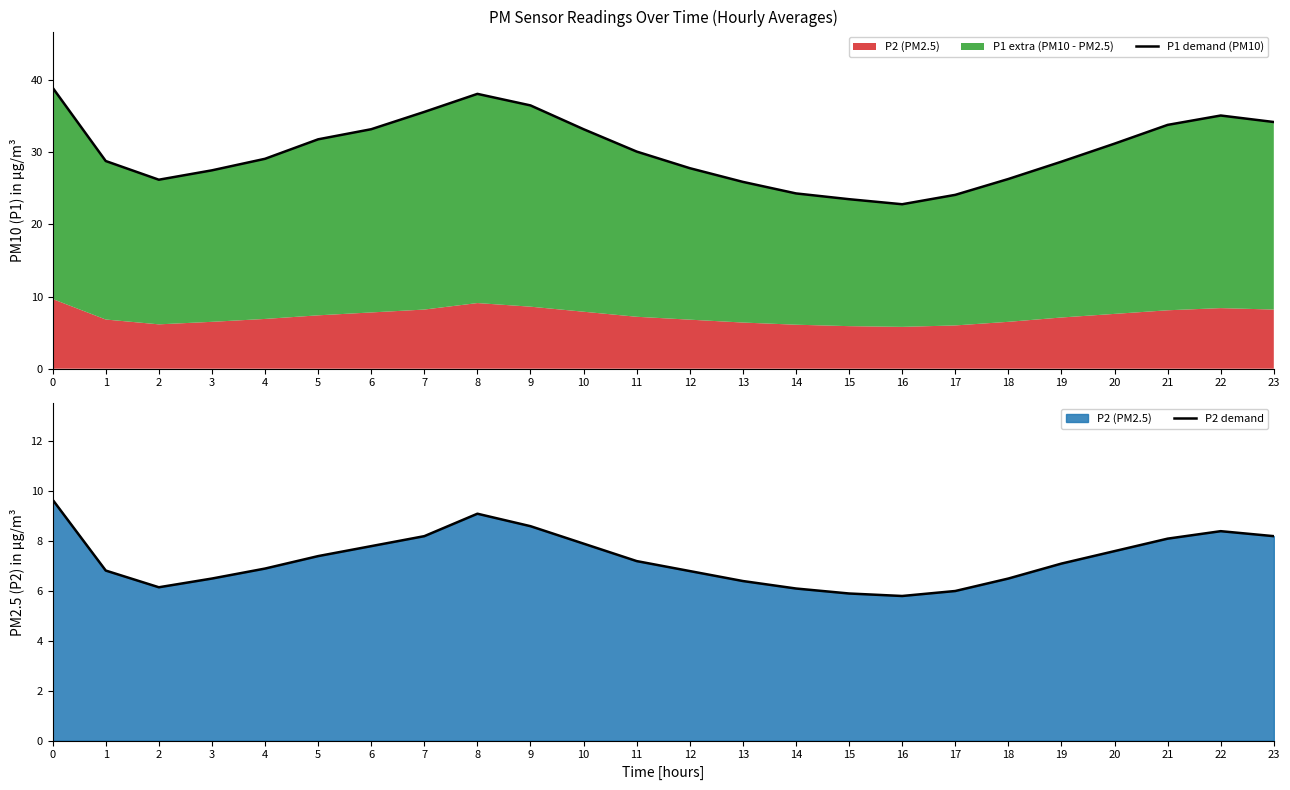

True or false: P2 demand has a value of 6.9 at 4.

True